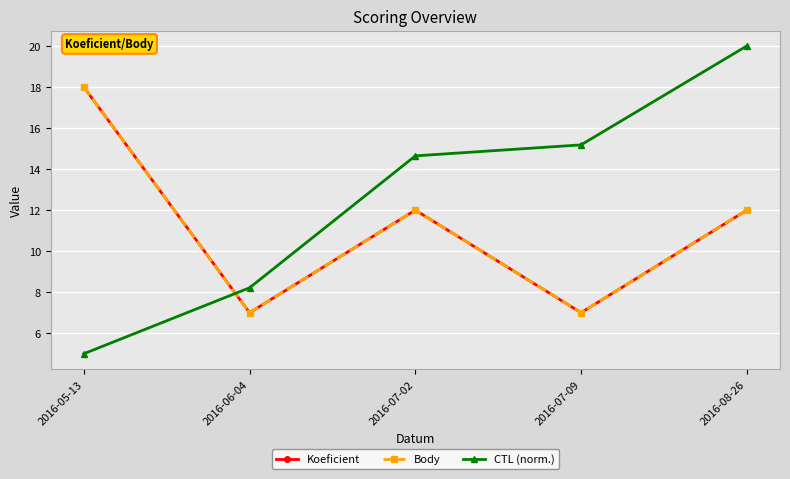

Between 2016-08-26 and 2016-07-02, which is larger?

2016-08-26